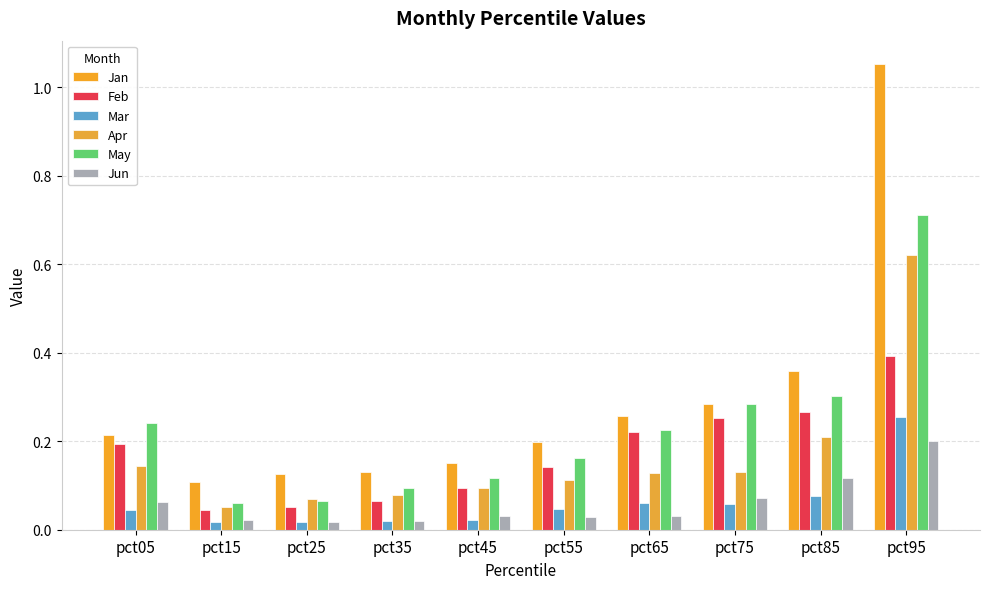

Count the number of categories in the chart.

10